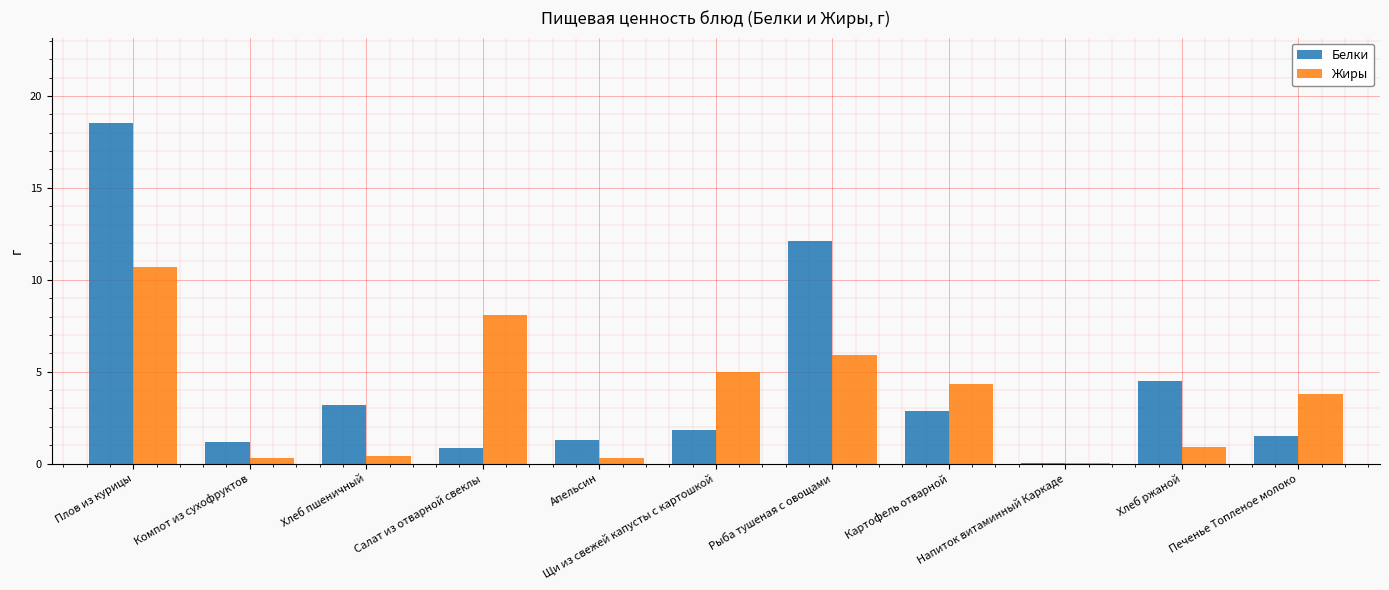

What is the maximum value for Жиры?

10.7